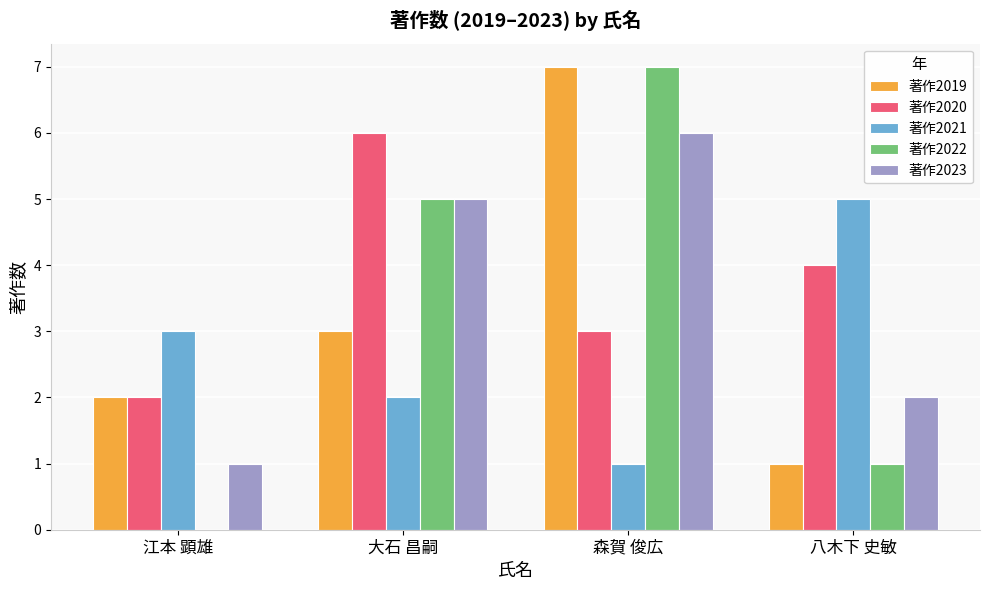

Reading left to right, transcribe all the data shown in this chart.

著作2019: 江本 顕雄=2	大石 昌嗣=3	森賀 俊広=7	八木下 史敏=1
著作2020: 江本 顕雄=2	大石 昌嗣=6	森賀 俊広=3	八木下 史敏=4
著作2021: 江本 顕雄=3	大石 昌嗣=2	森賀 俊広=1	八木下 史敏=5
著作2022: 江本 顕雄=0	大石 昌嗣=5	森賀 俊広=7	八木下 史敏=1
著作2023: 江本 顕雄=1	大石 昌嗣=5	森賀 俊広=6	八木下 史敏=2